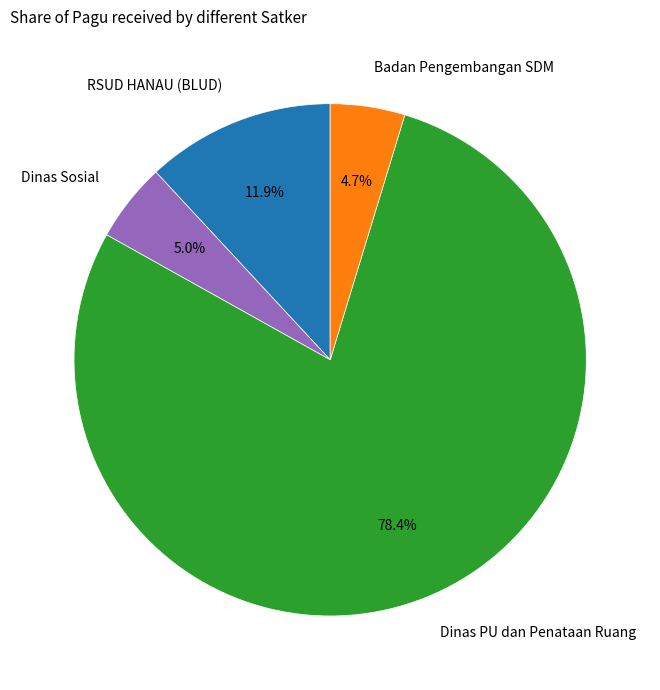

Which slice is the largest?

Dinas PU dan Penataan Ruang